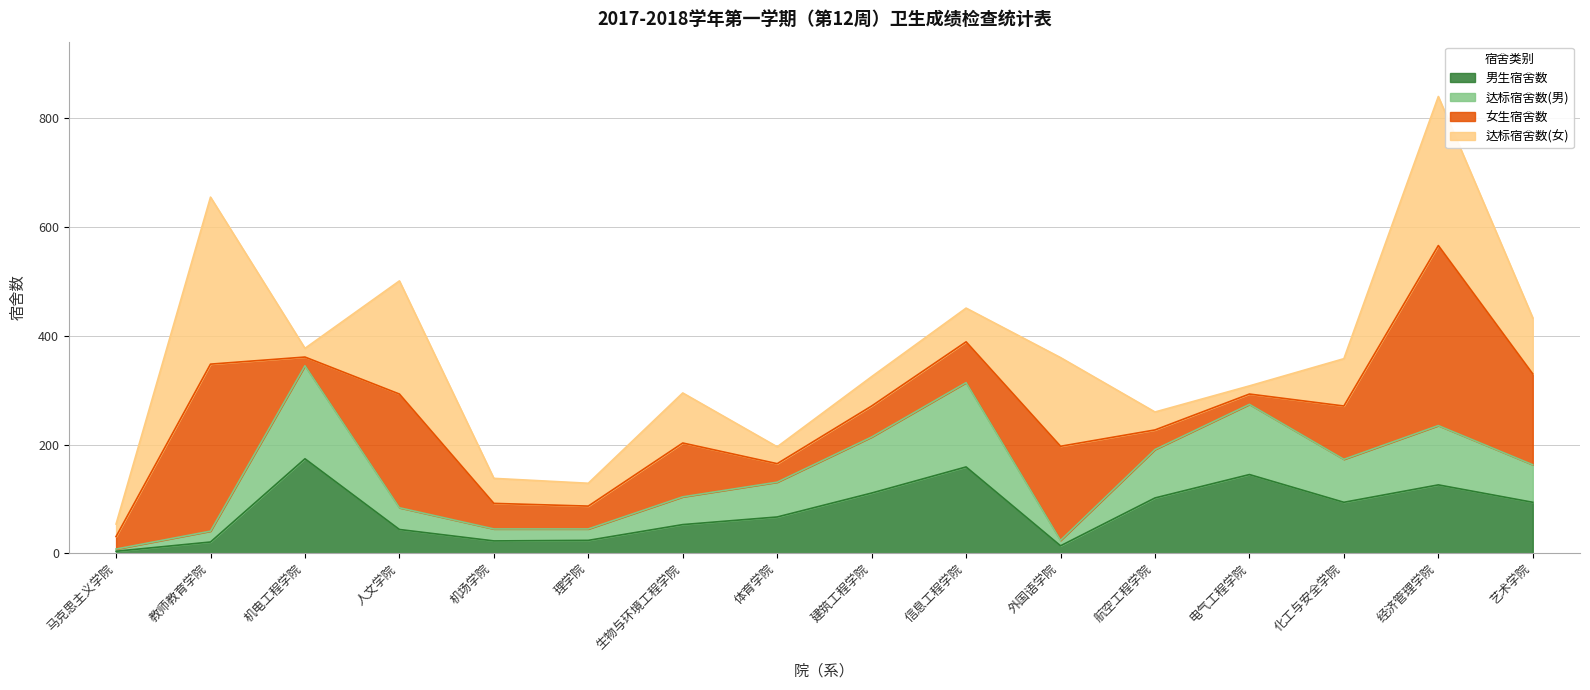

Where is the first local maximum for 达标宿舍数(男)?

机电工程学院